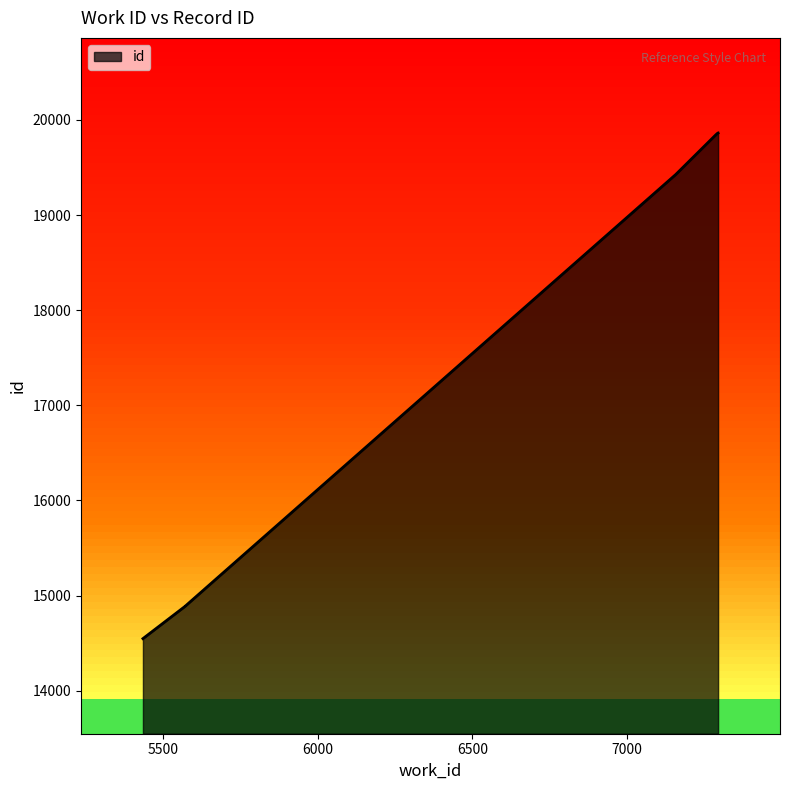

At which category does the chart reach its minimum across all series?

5436